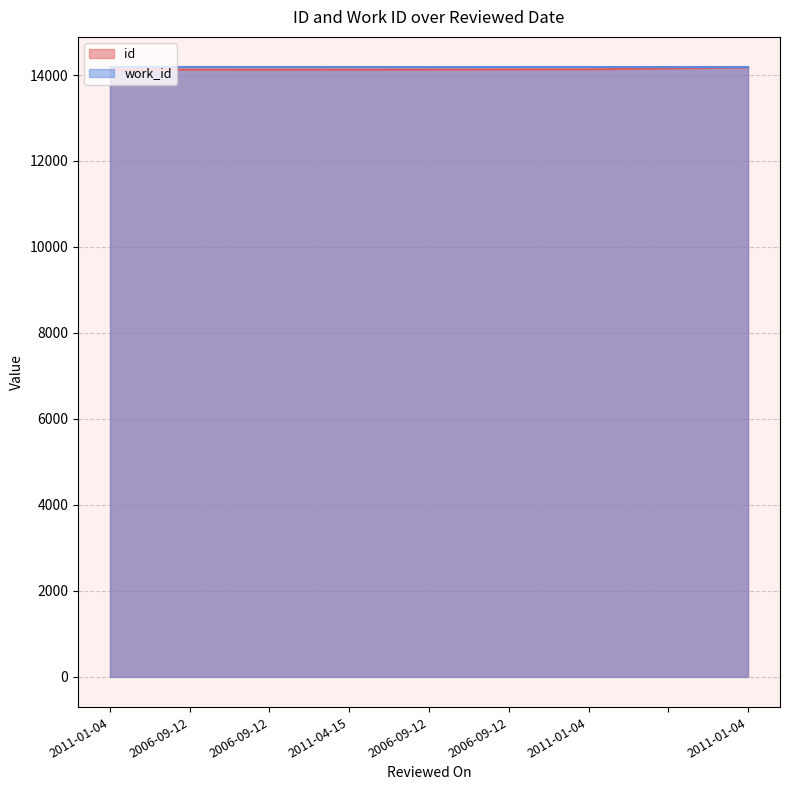

Which label corresponds to the largest value in the chart?

2011-01-04